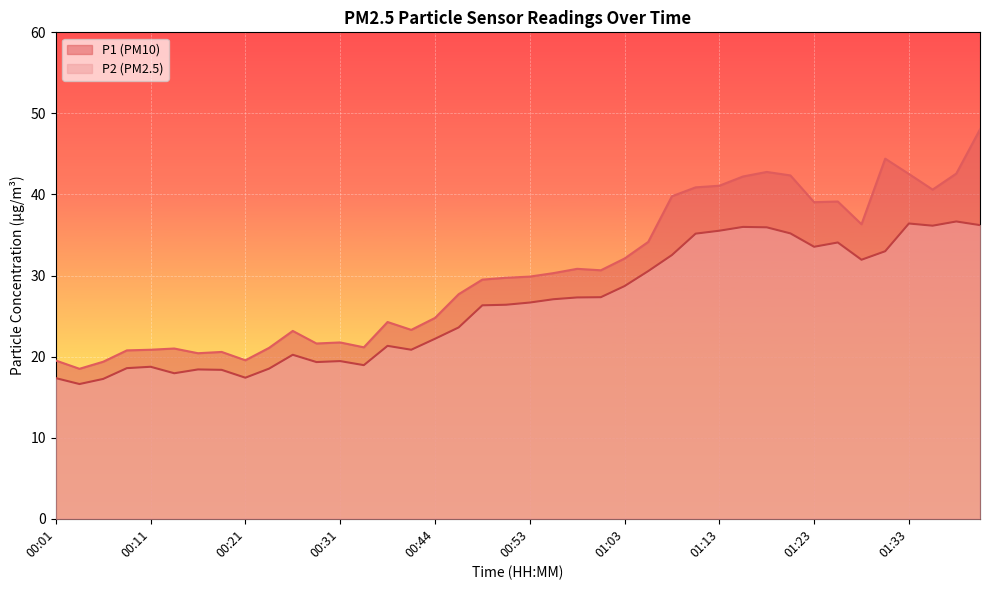

How many interior local peaks does the P1 series have?

9